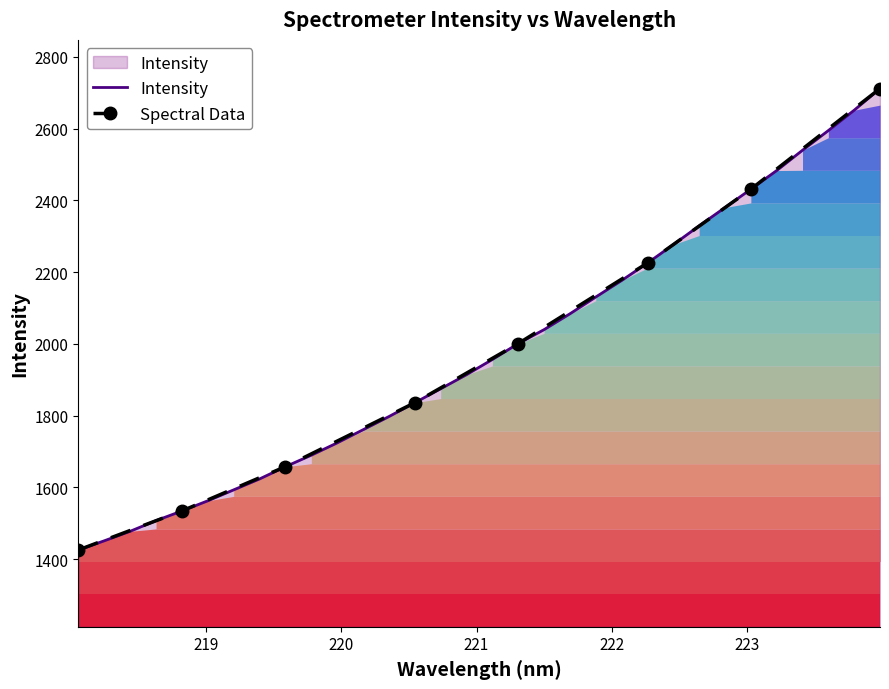

What is the greatest value displayed?

2711.4